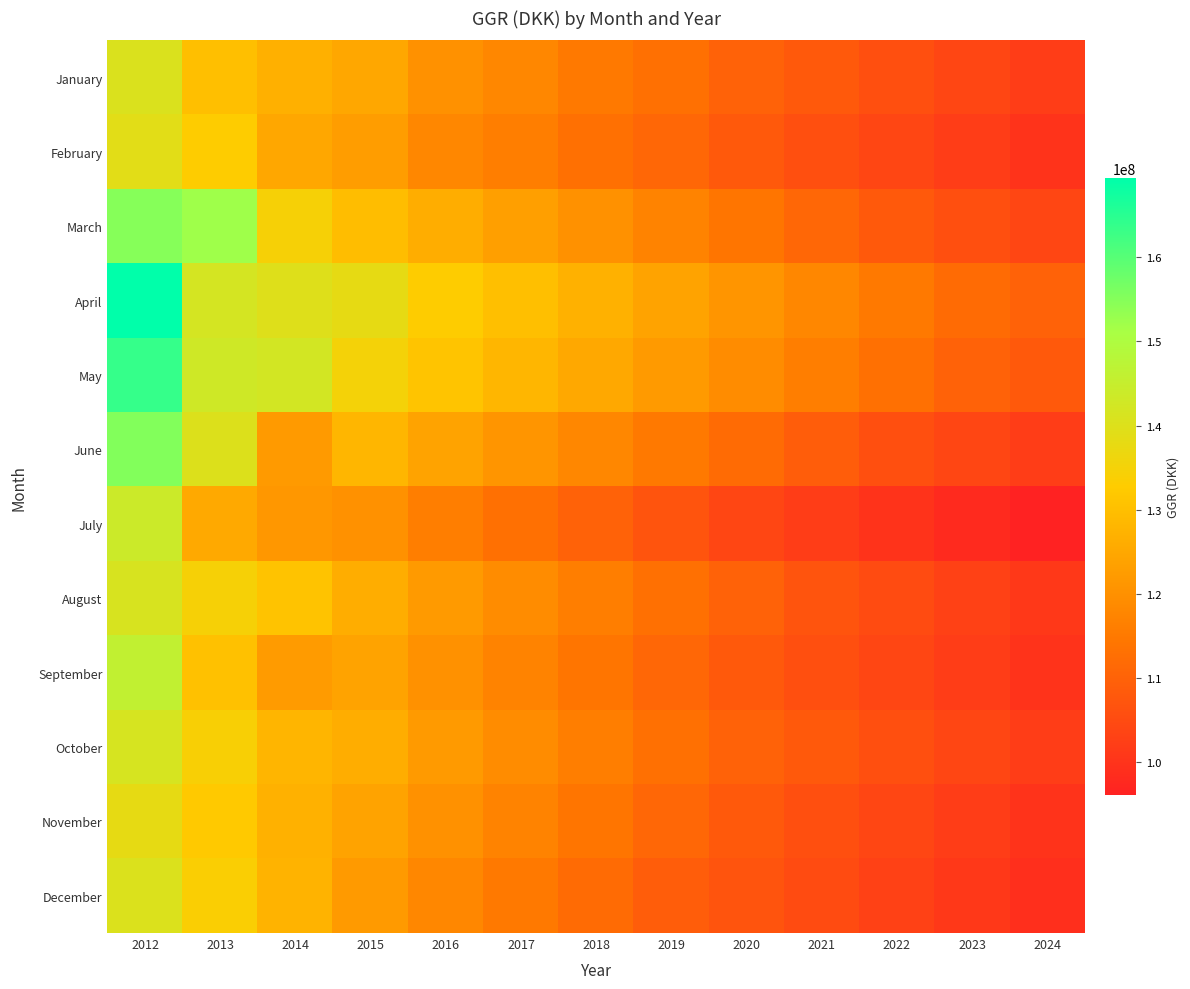

Which category has the lowest value across all series?

2024